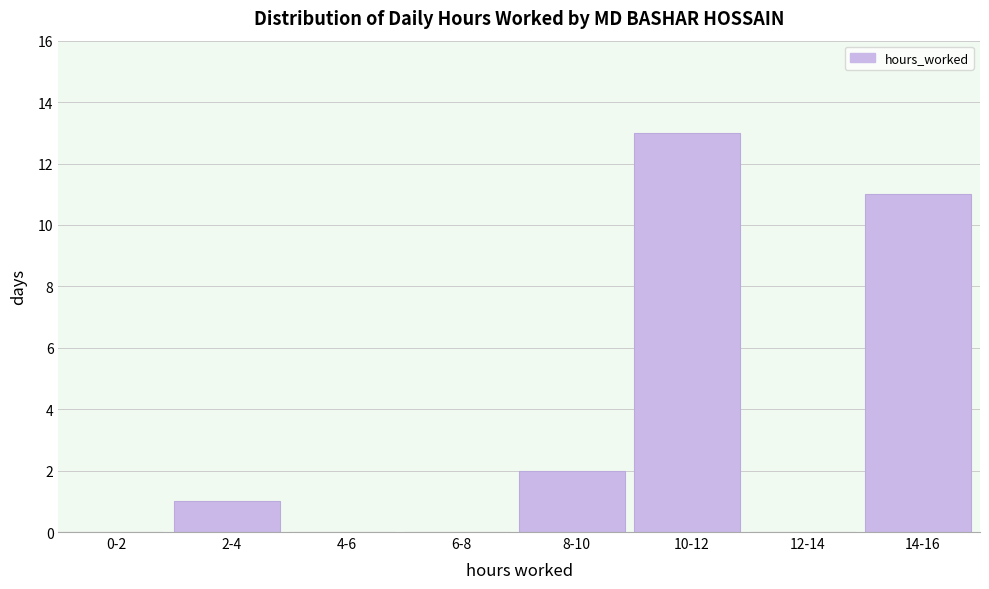

Reading right to left, extract all data points from this chart.

14-16=11	12-14=0	10-12=13	8-10=2	6-8=0	4-6=0	2-4=1	0-2=0